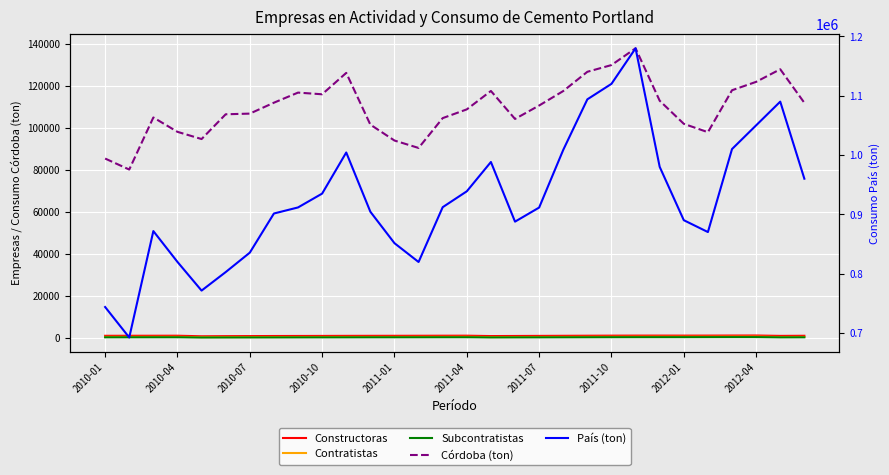

The Córdoba (ton) series shows 106544 at 2011-04. True or false?

True